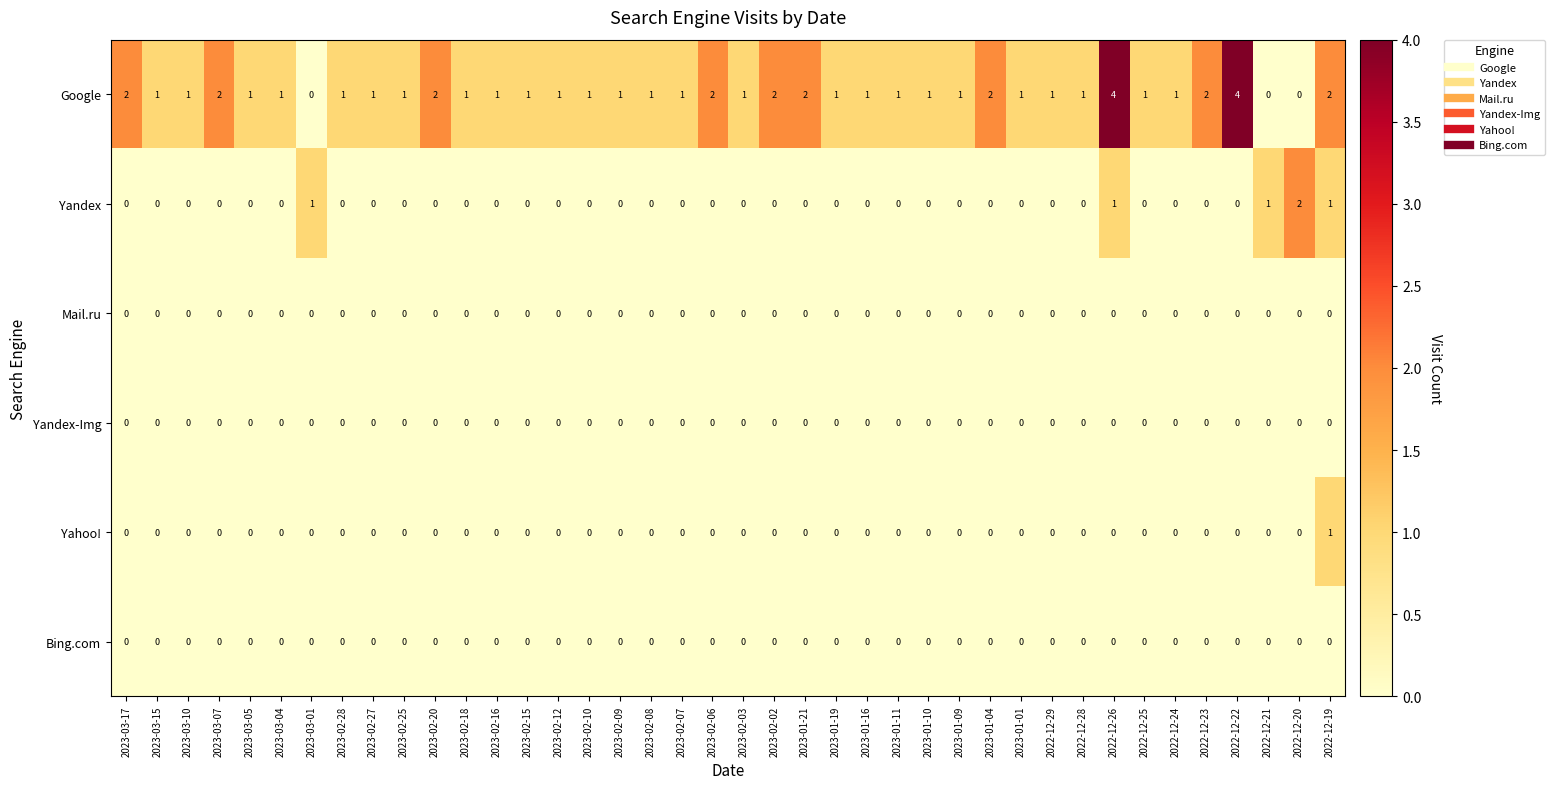

How many Google values are between 1 and 2?

35